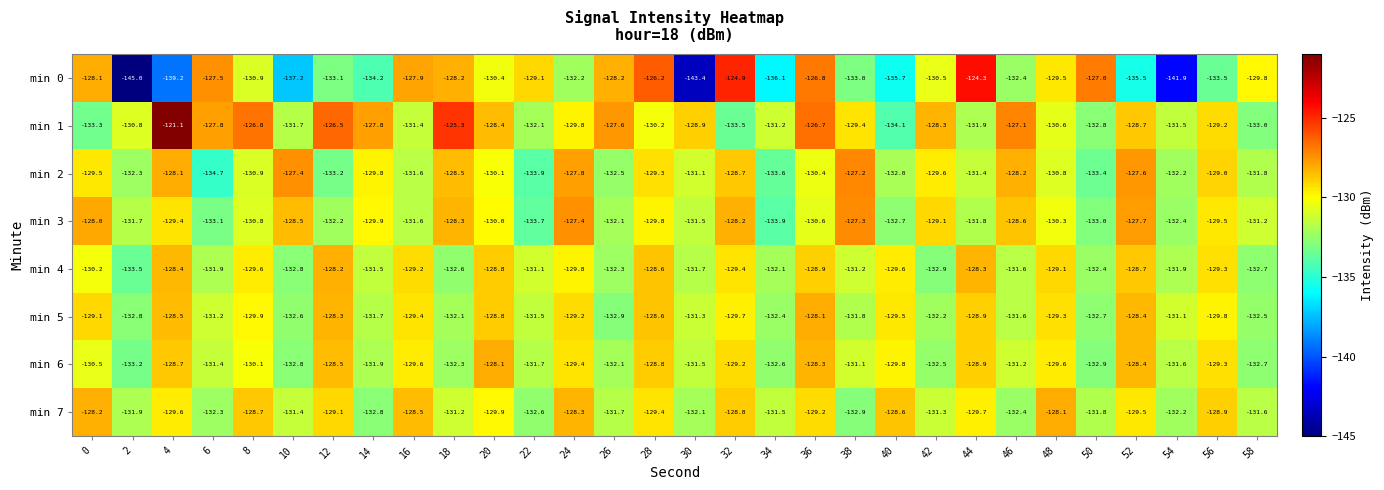

What is the spread (max minus min) of values at 4?

18.1